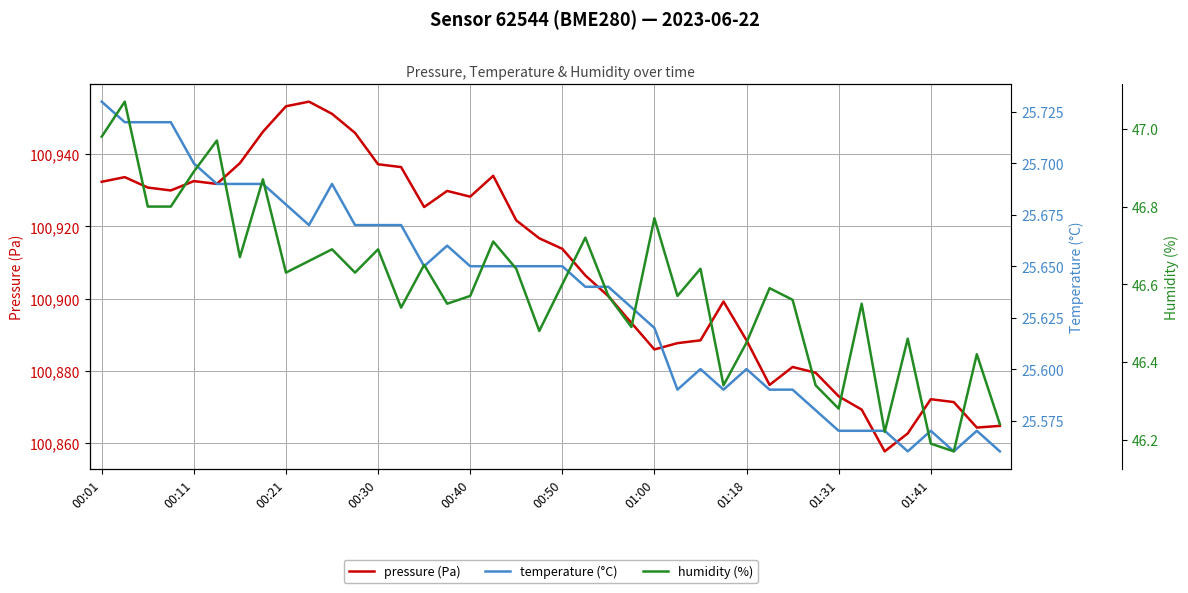

List the series in order of their peak value, highest first.

pressure (Pa), humidity (%), temperature (°C)